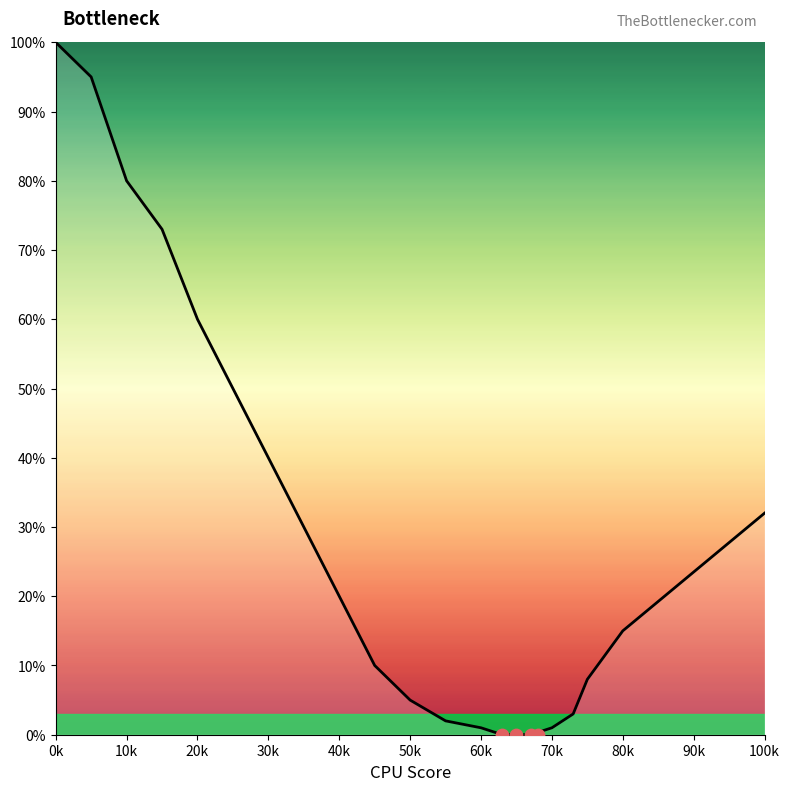

What is the change in value from 65 to 70?

+1